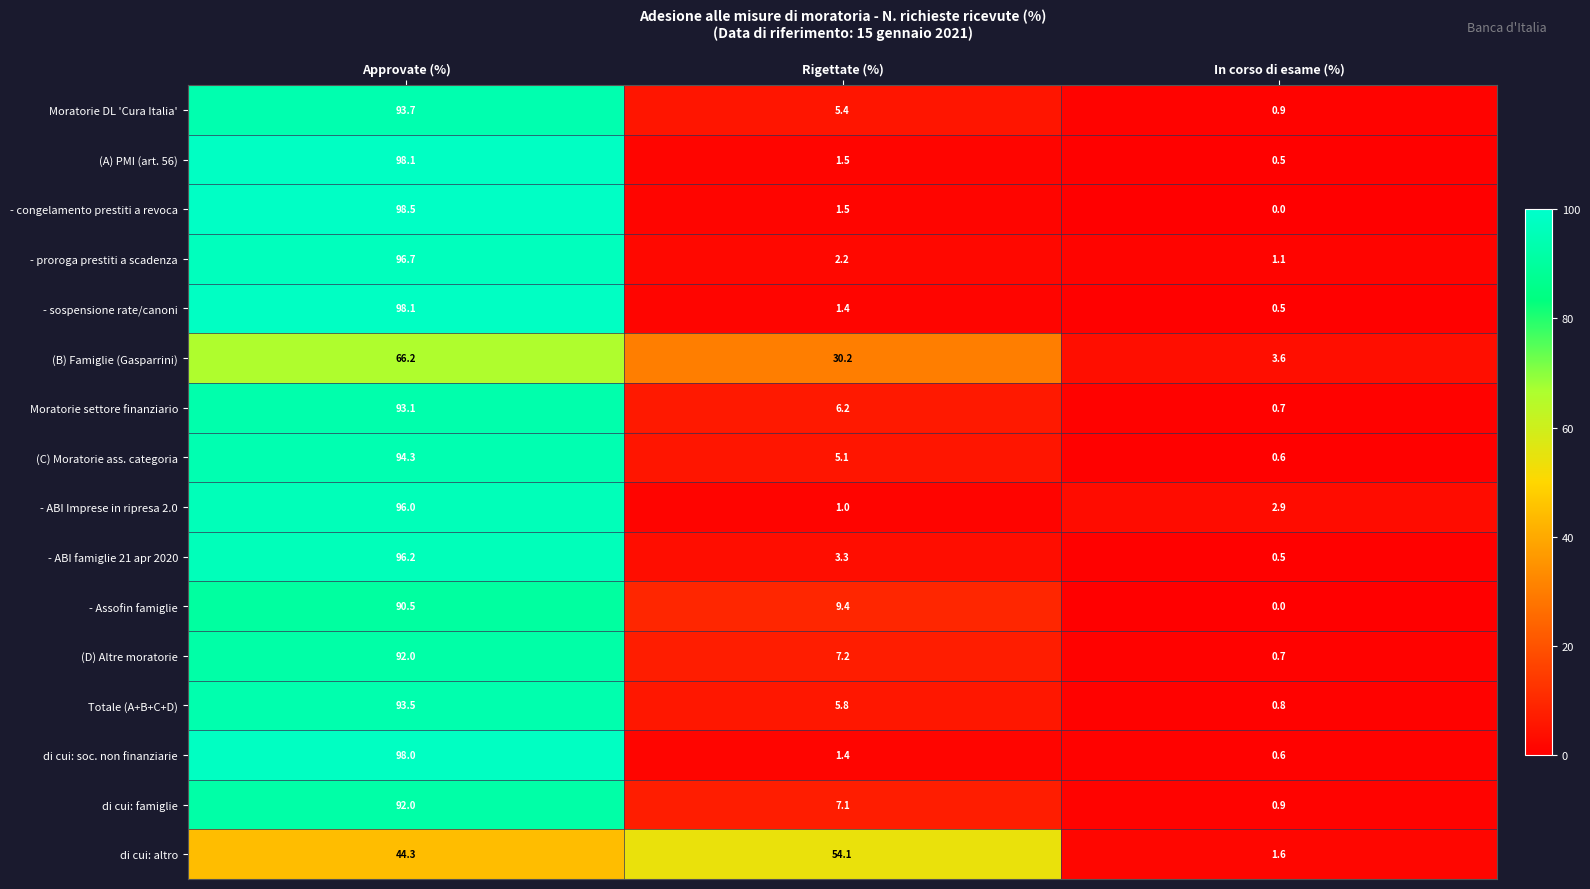

At which category is the sum across all series the highest?

Approvate (%)